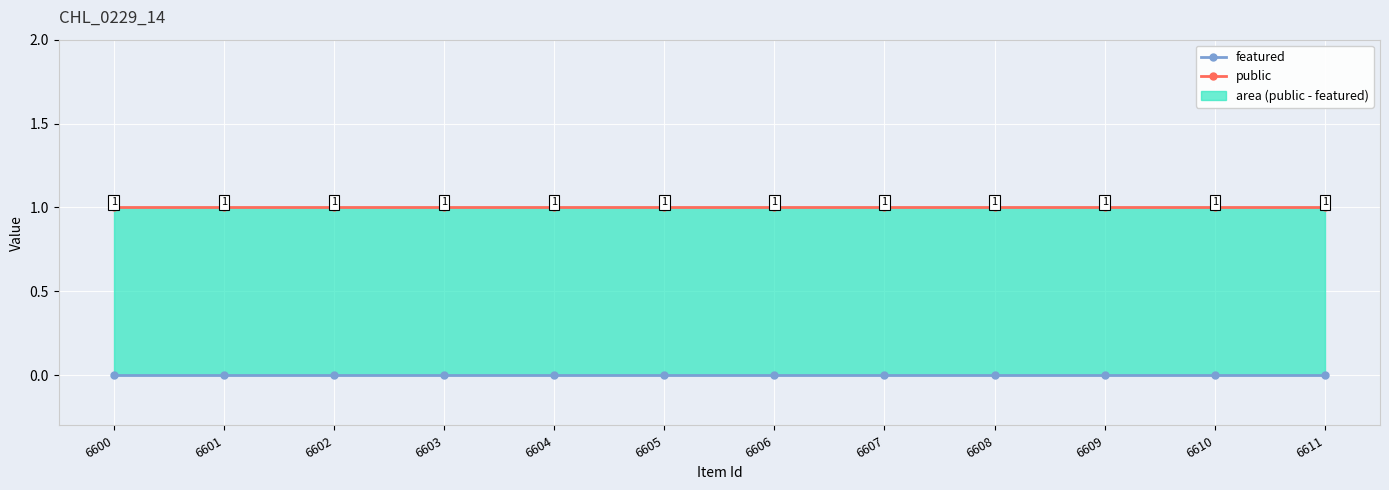

Reading left to right, transcribe all the data shown in this chart.

featured: 6600=0	6601=0	6602=0	6603=0	6604=0	6605=0	6606=0	6607=0	6608=0	6609=0	6610=0	6611=0
public: 6600=1	6601=1	6602=1	6603=1	6604=1	6605=1	6606=1	6607=1	6608=1	6609=1	6610=1	6611=1